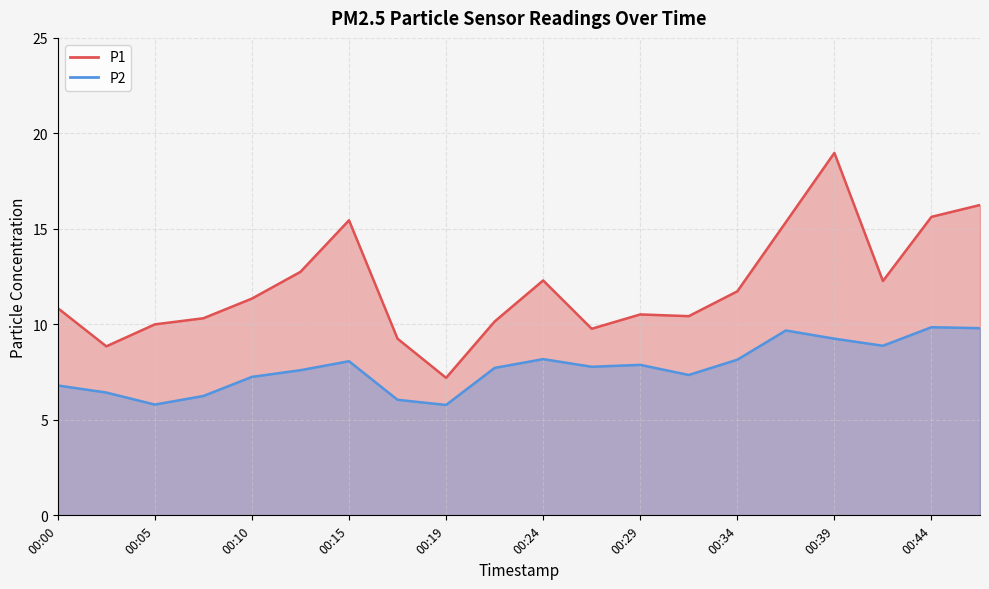

Which series has the widest spread of values?

P1